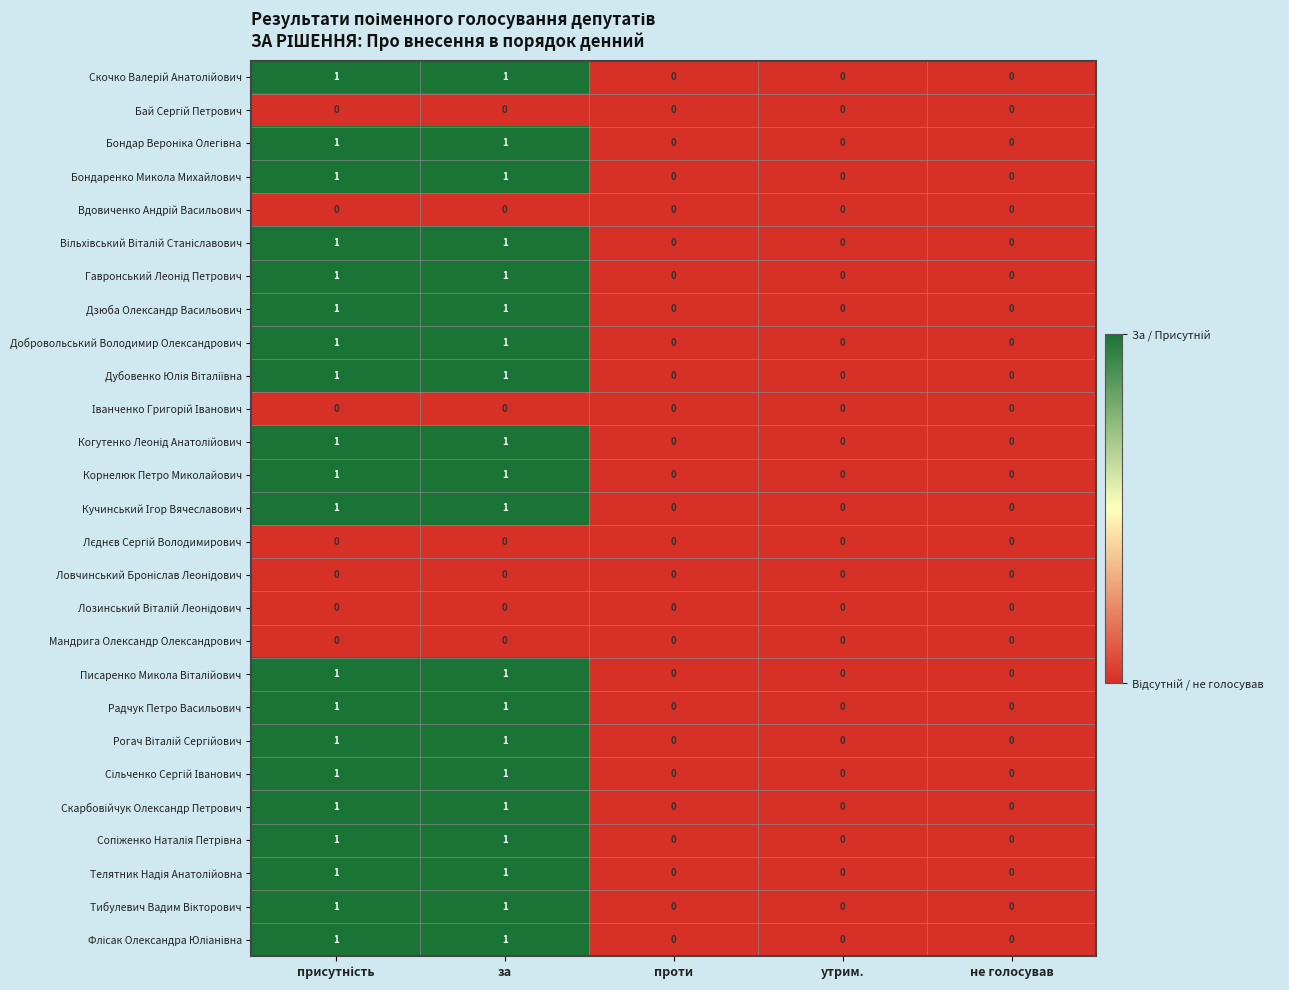

Count the Добровольський Володимир Олександрович values in the range 0 to 1.

5